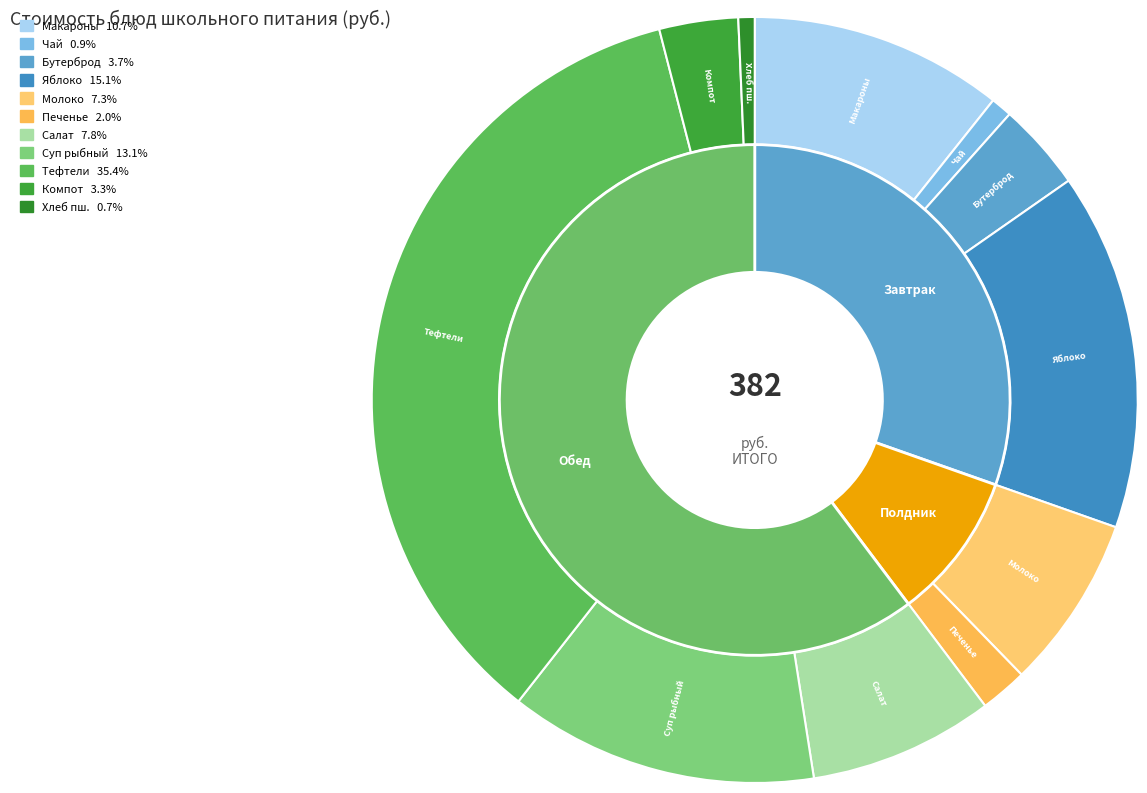

Is it true that Яблоко is 15% of the pie?

True